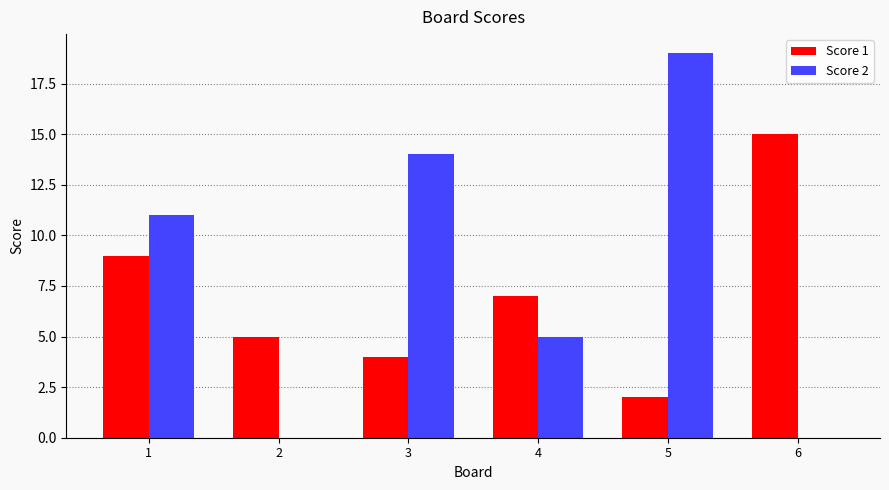

At which category is the sum across all series the highest?

5